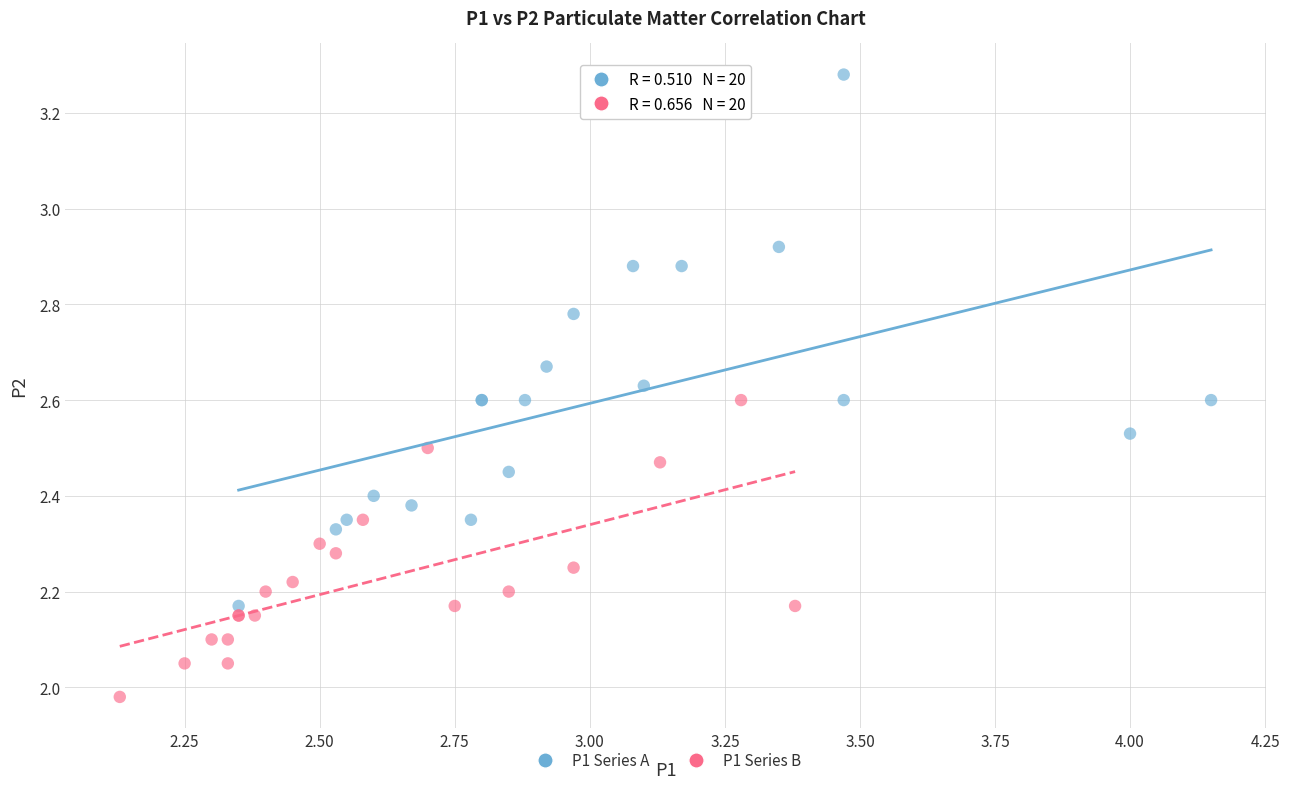

Which series contains the highest Y value?

P1 Series A